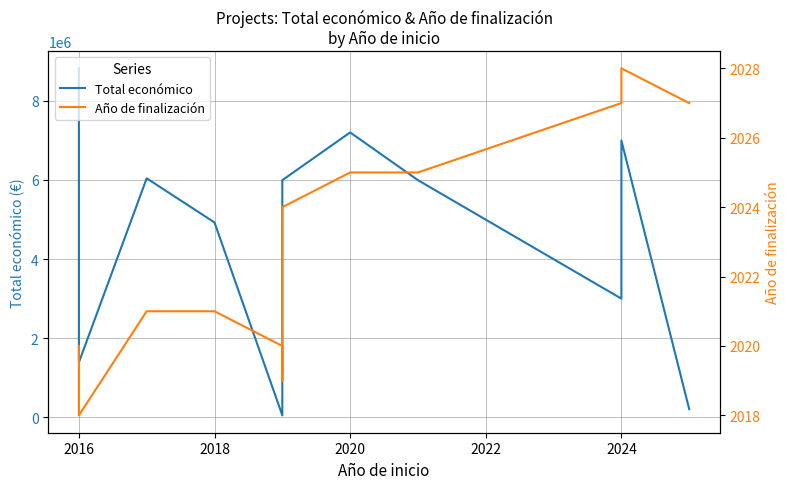

Count the number of data series in this chart.

2